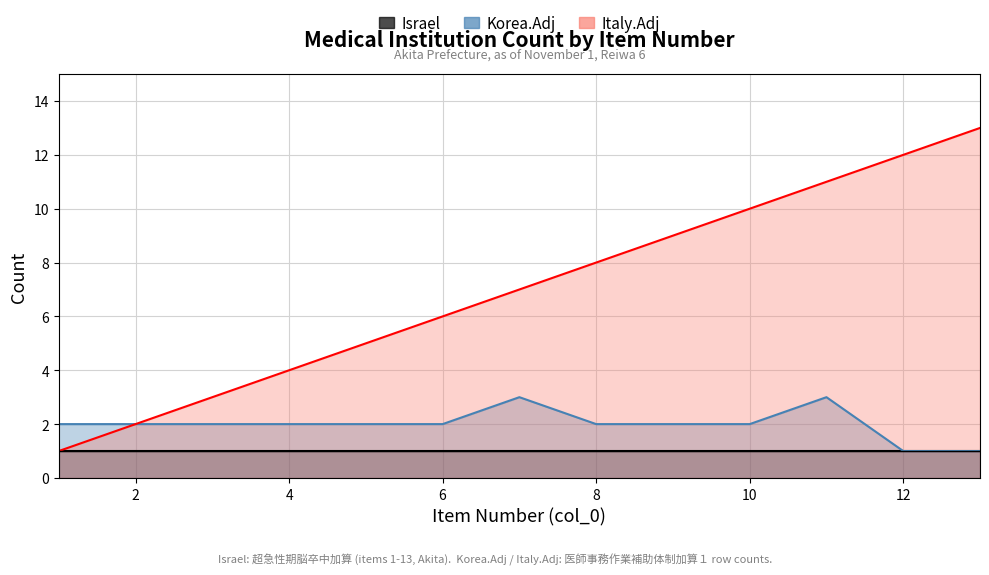

True or false: Korea.Adj has more than 2 interior local peaks.

False